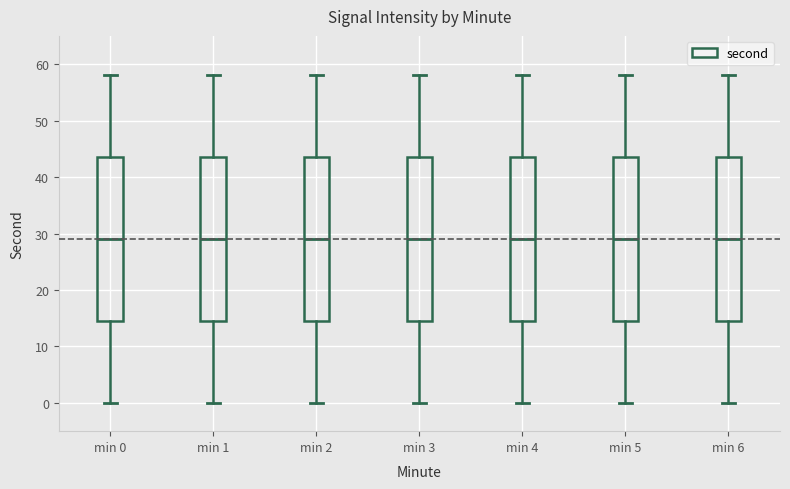

Reading left to right, read every box against the y-axis: the position of its median line, the range the box covers, and the ends of its whiskers. The values are not printed on the chart, so give them approximately, as read against the axis.

min 0: median 29, box 15 to 44, whiskers 0 to 58
min 1: median 29, box 15 to 44, whiskers 0 to 58
min 2: median 29, box 15 to 44, whiskers 0 to 58
min 3: median 29, box 15 to 44, whiskers 0 to 58
min 4: median 29, box 15 to 44, whiskers 0 to 58
min 5: median 29, box 15 to 44, whiskers 0 to 58
min 6: median 29, box 15 to 44, whiskers 0 to 58